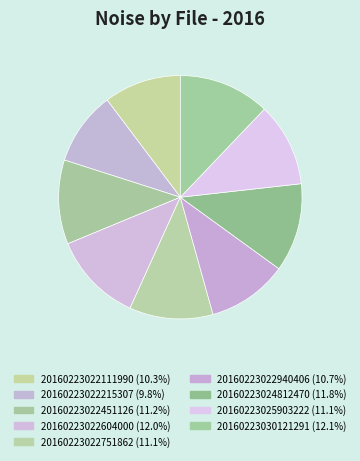

Count the number of slices in the pie.

9